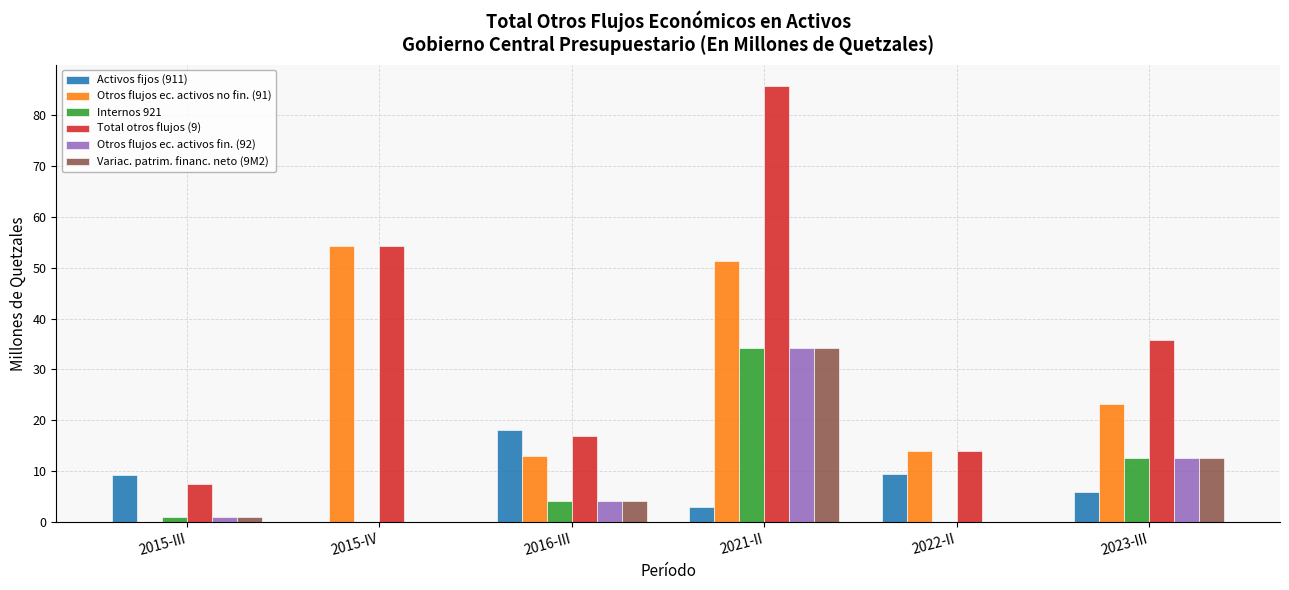

What are all the series names shown in the legend?

Activos fijos (911), Otros flujos ec. activos no fin. (91), Internos 921, Total otros flujos (9), Otros flujos ec. activos fin. (92), Variac. patrim. financ. neto (9M2)